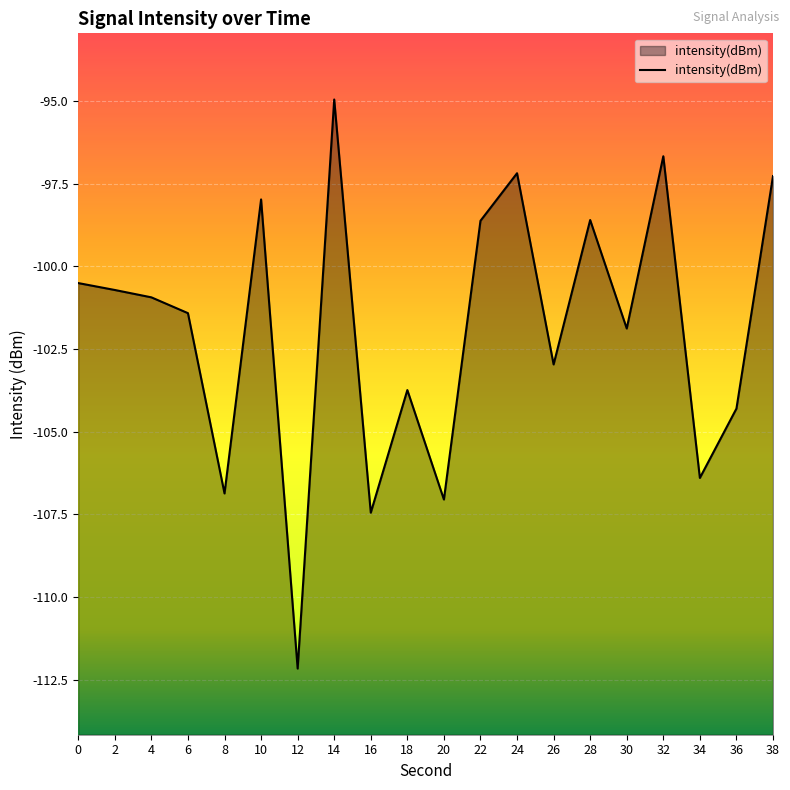

True or false: there are more than 1 points higher than both neighbors.

True